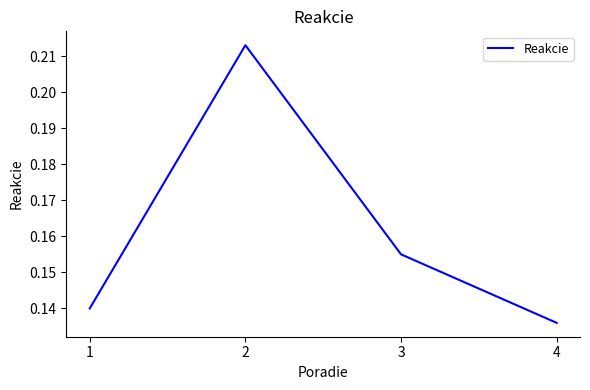

What is the sum of the values at 4 and 3?

0.3